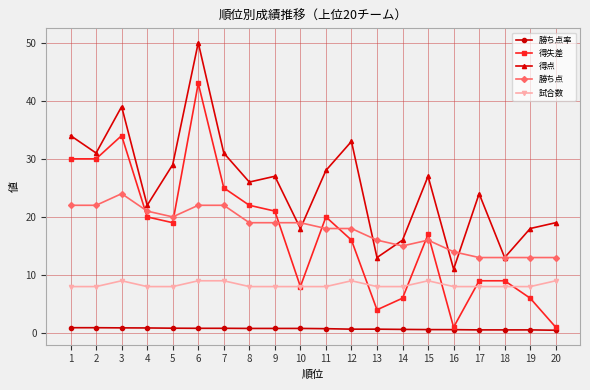

True or false: 得点 and 試合数 cross at least once.

False